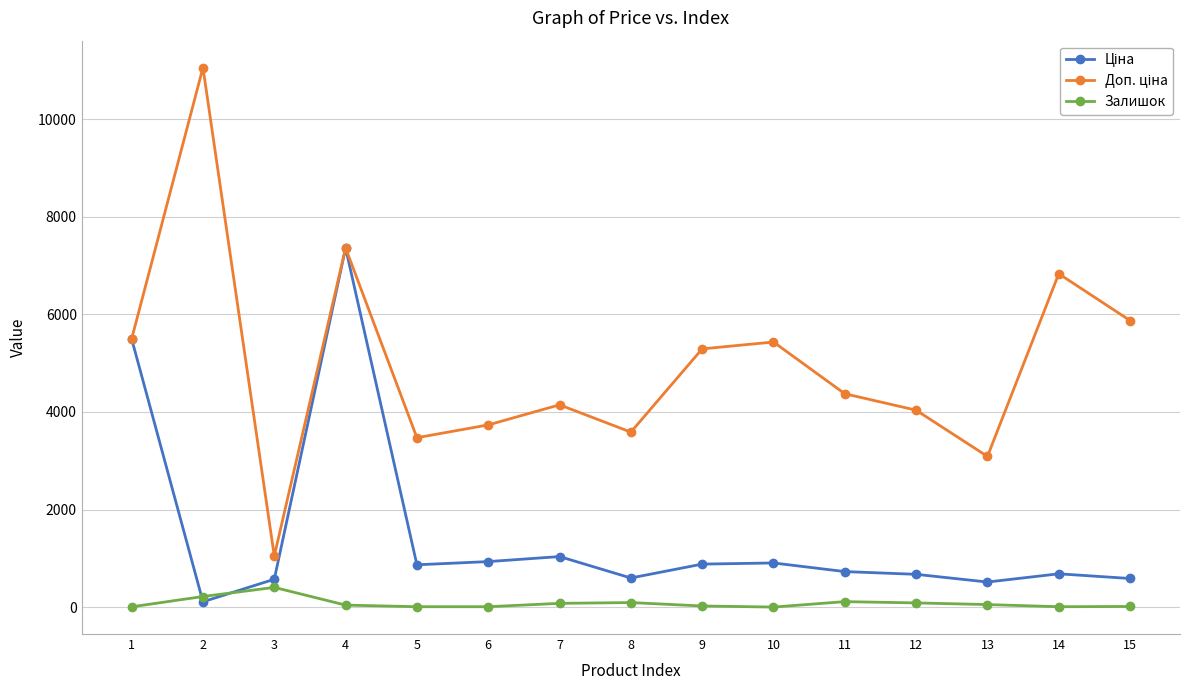

What is the difference between the Залишок values at 13 and 6?

44.0